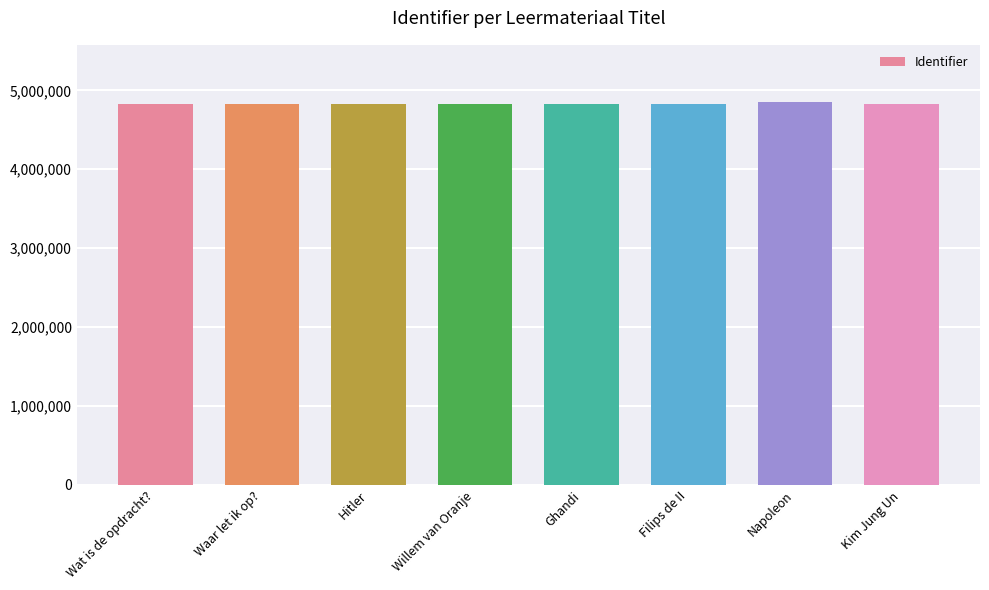

What is the maximum value shown in the chart?

4849327